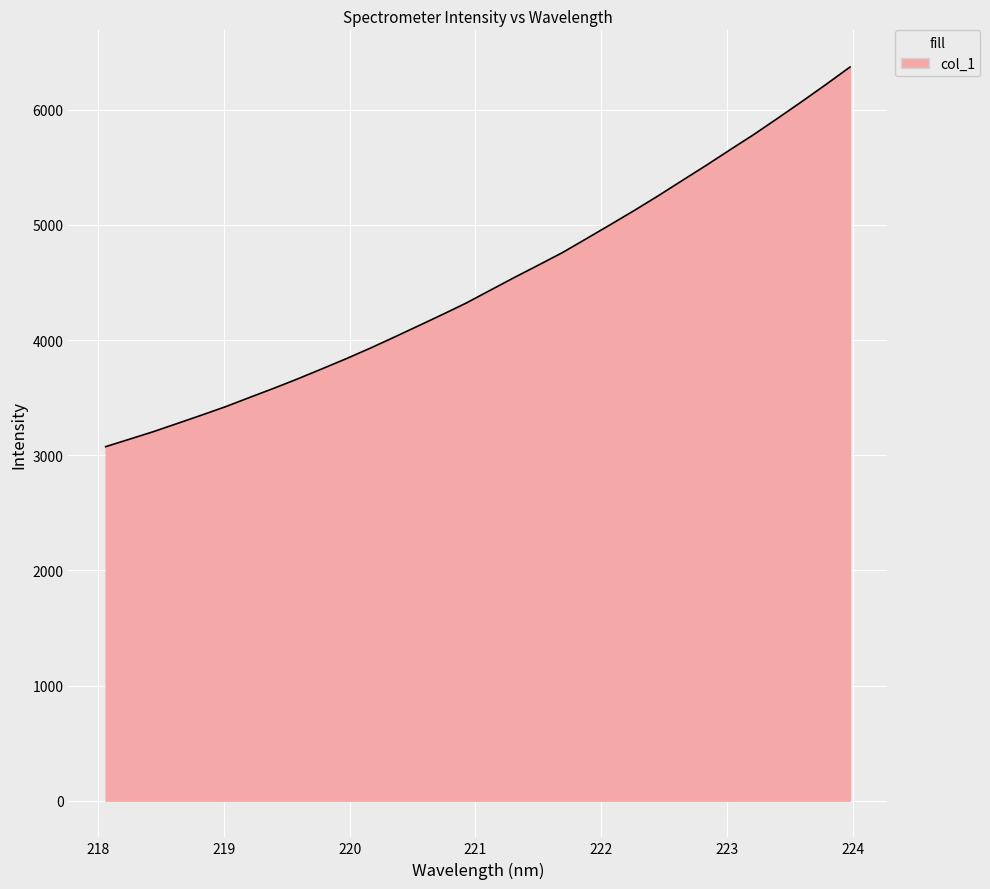

What is the maximum value shown in the chart?

6371.2